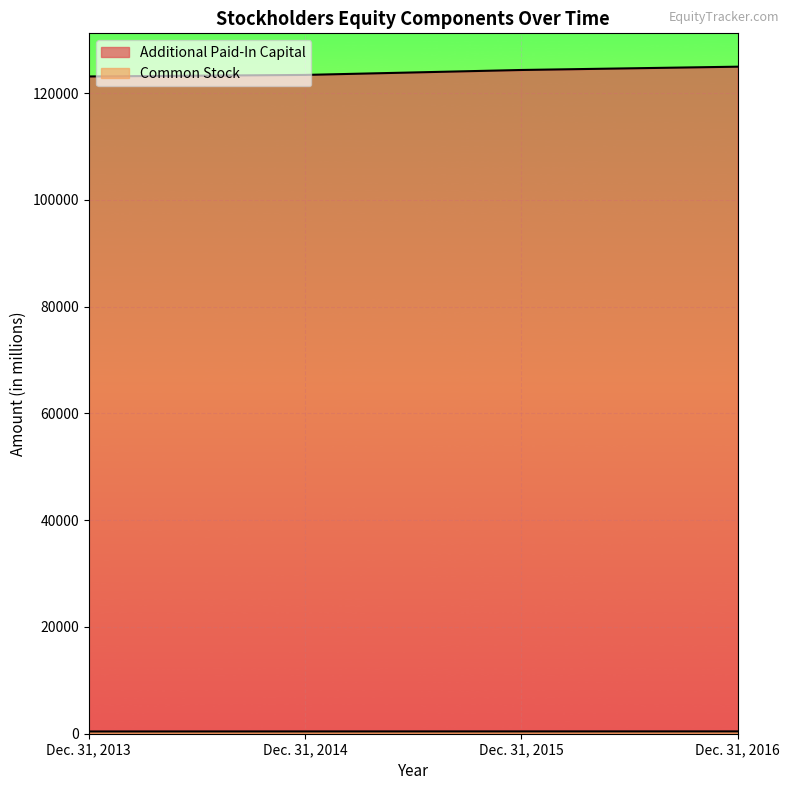

How many distinct data groups are displayed?

2